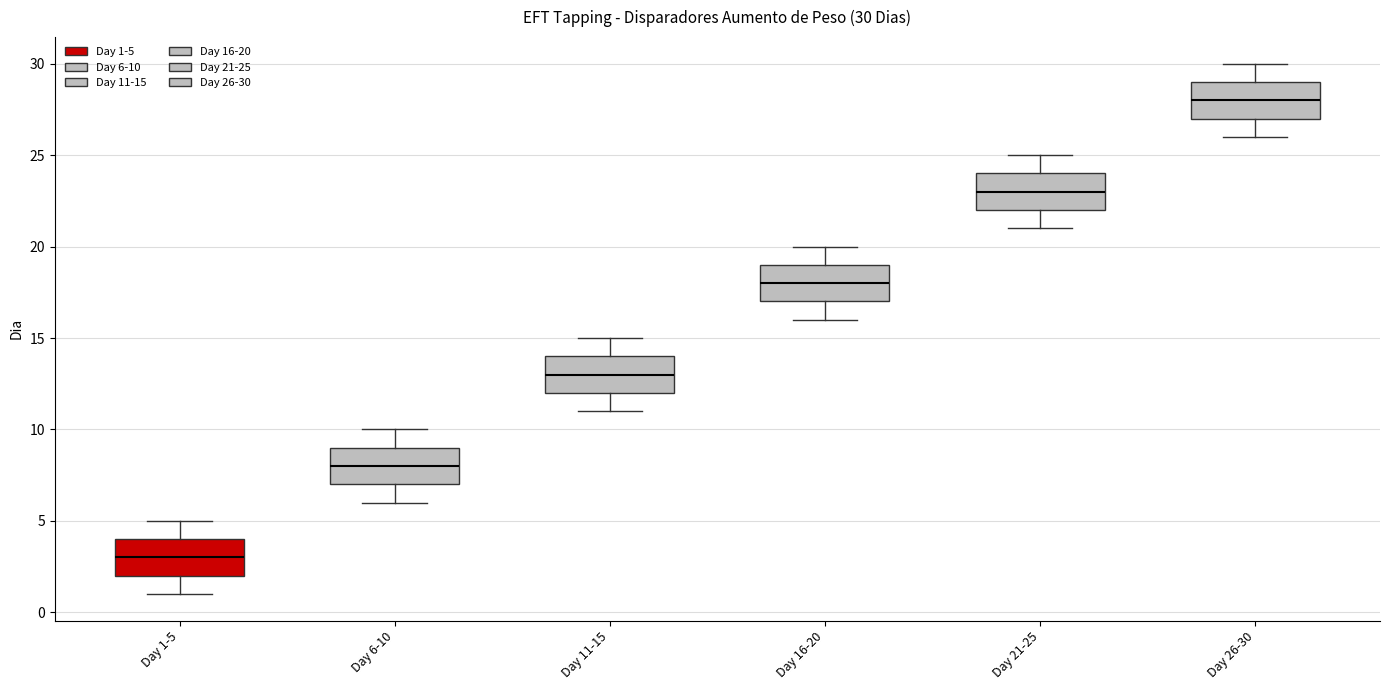

Which box's median line is the lowest?

Day 1-5